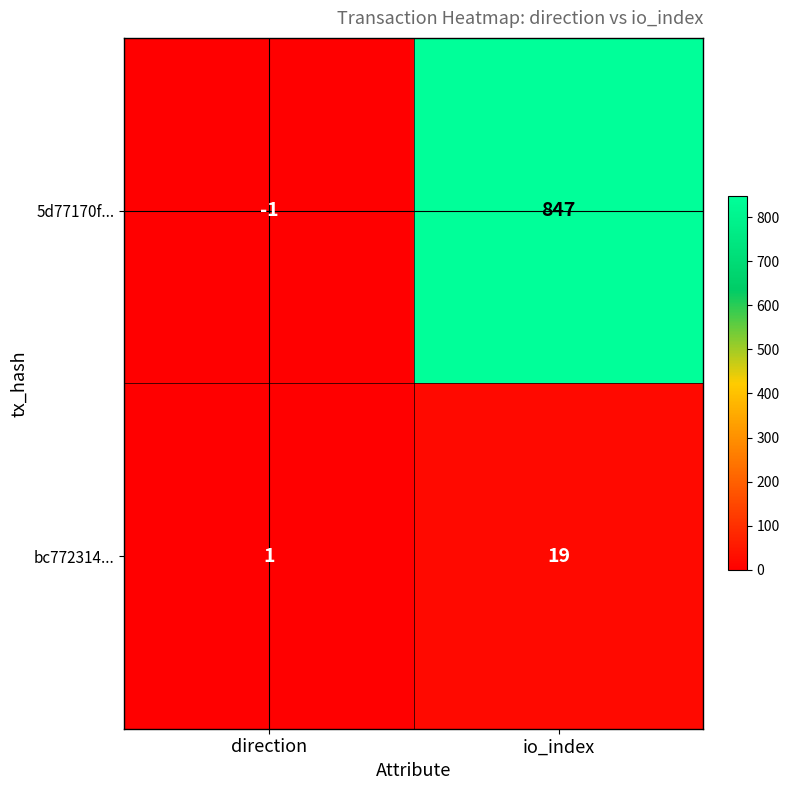

The bc772314... series shows 19 at io_index. True or false?

True